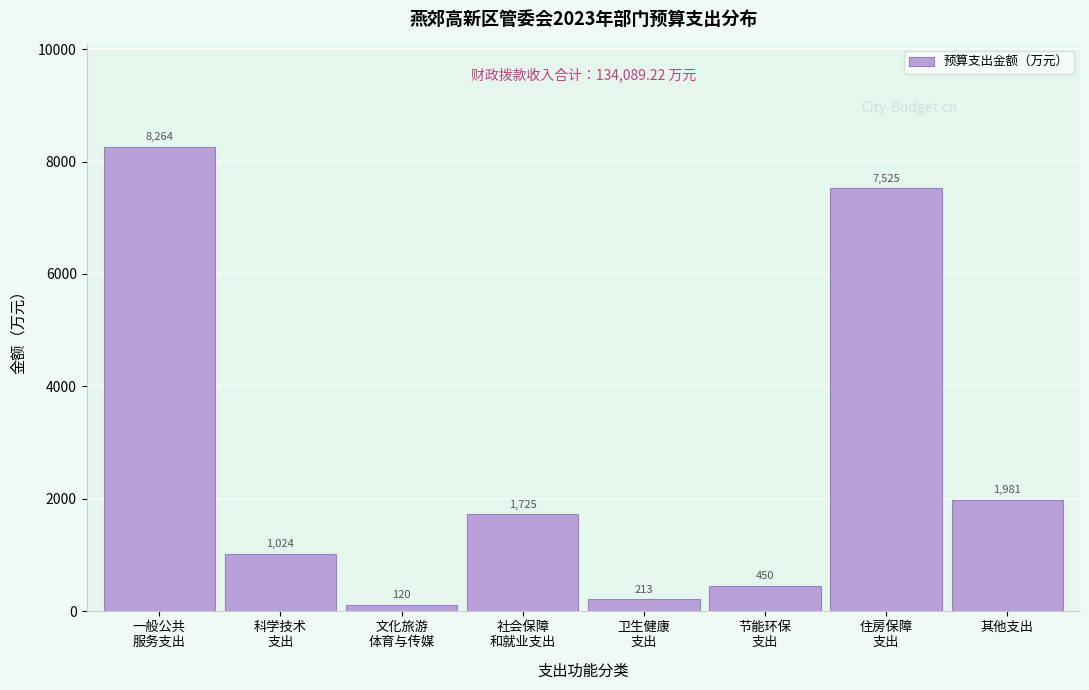

Where is the data nearest to the value 4191?

其他支出